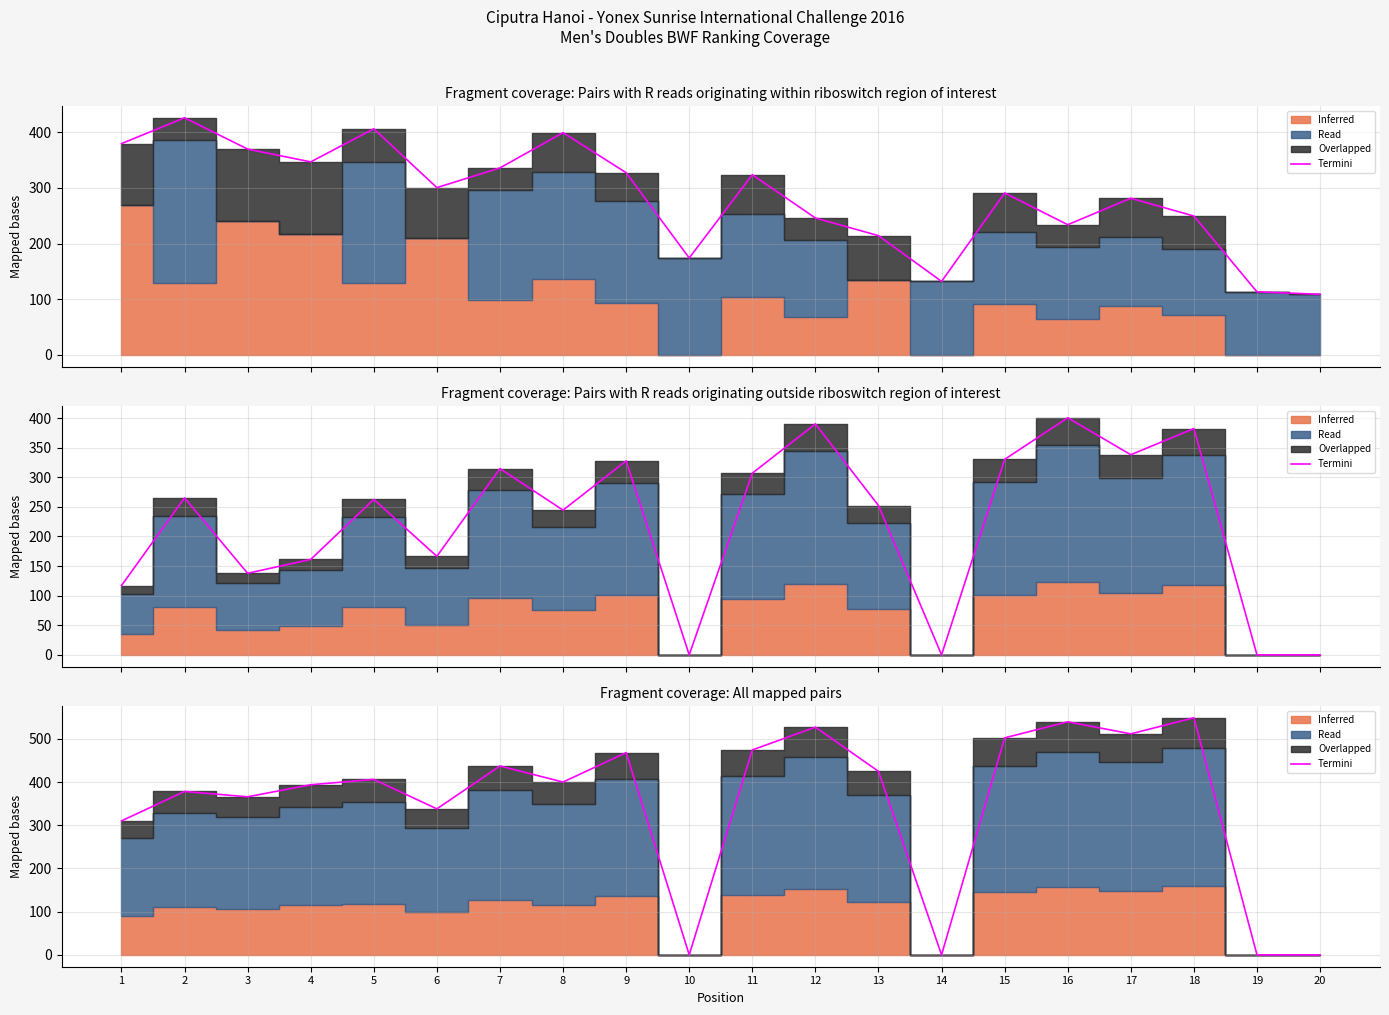

Is it true that the value at 19 is 380.4?

False